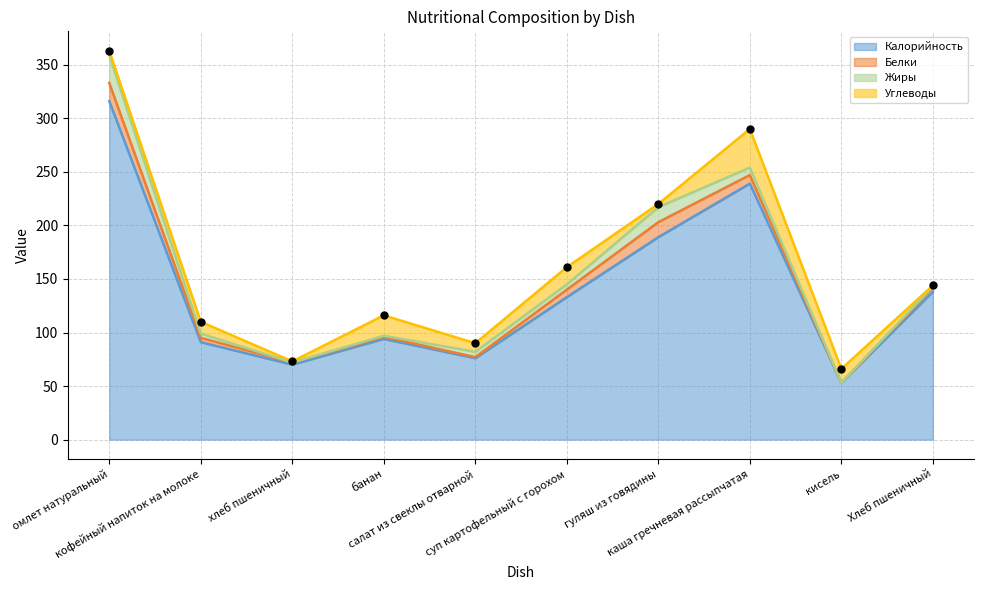

What are all the series names shown in the legend?

Калорийность, Белки, Жиры, Углеводы